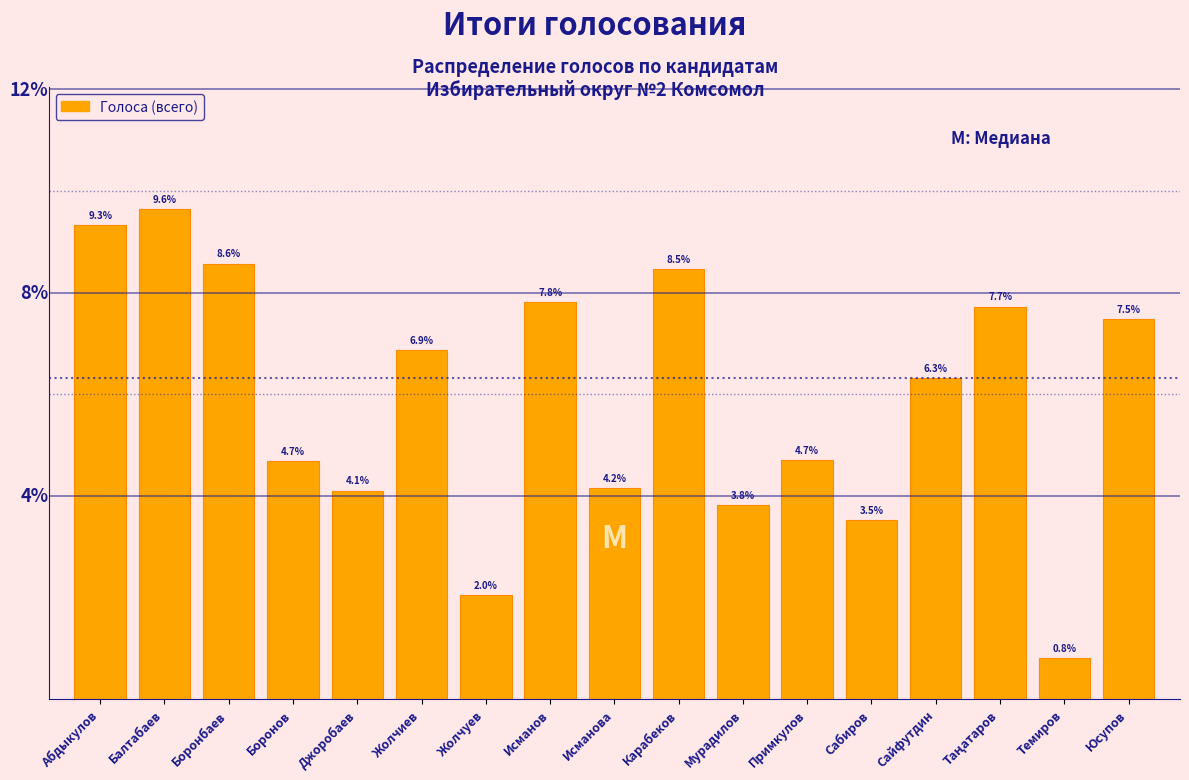

Which has a higher value, Боронбаев or Абдыкулов?

Абдыкулов